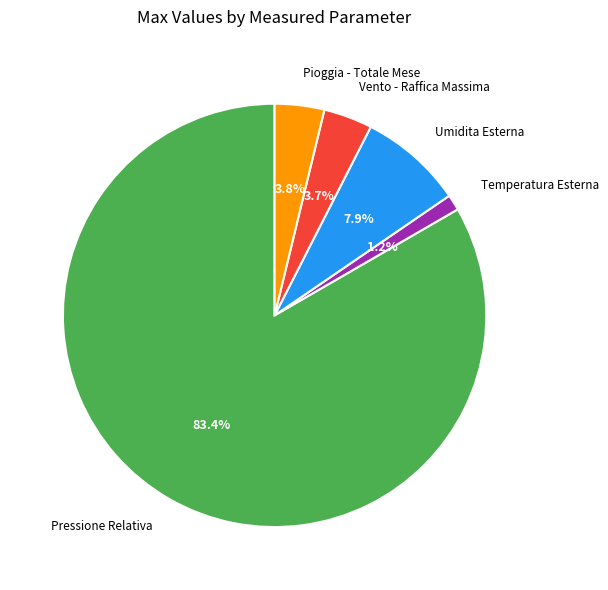

Does any single category account for the majority?

Yes